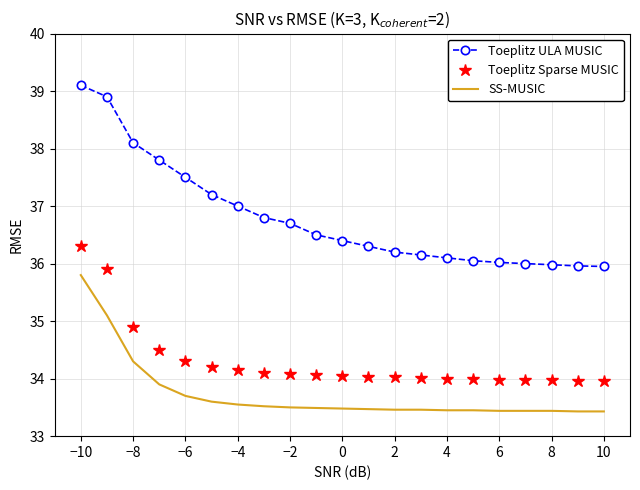

Which series has the widest spread of values?

Toeplitz ULA MUSIC